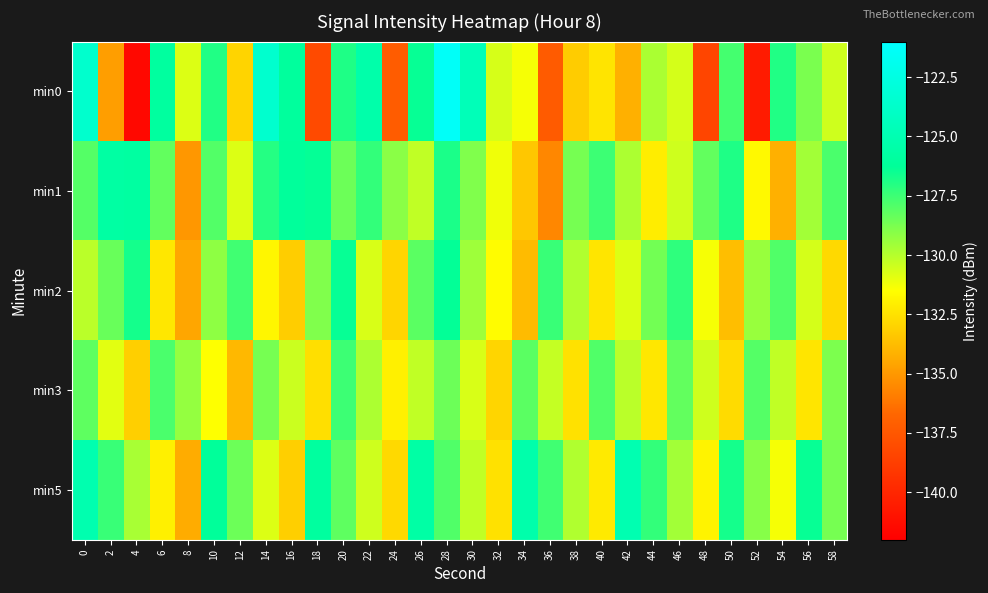

Which label corresponds to the largest value in the chart?

28